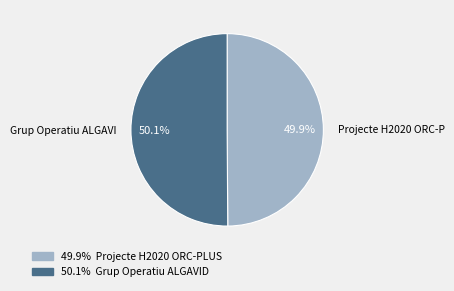

Does any single category account for the majority?

Yes